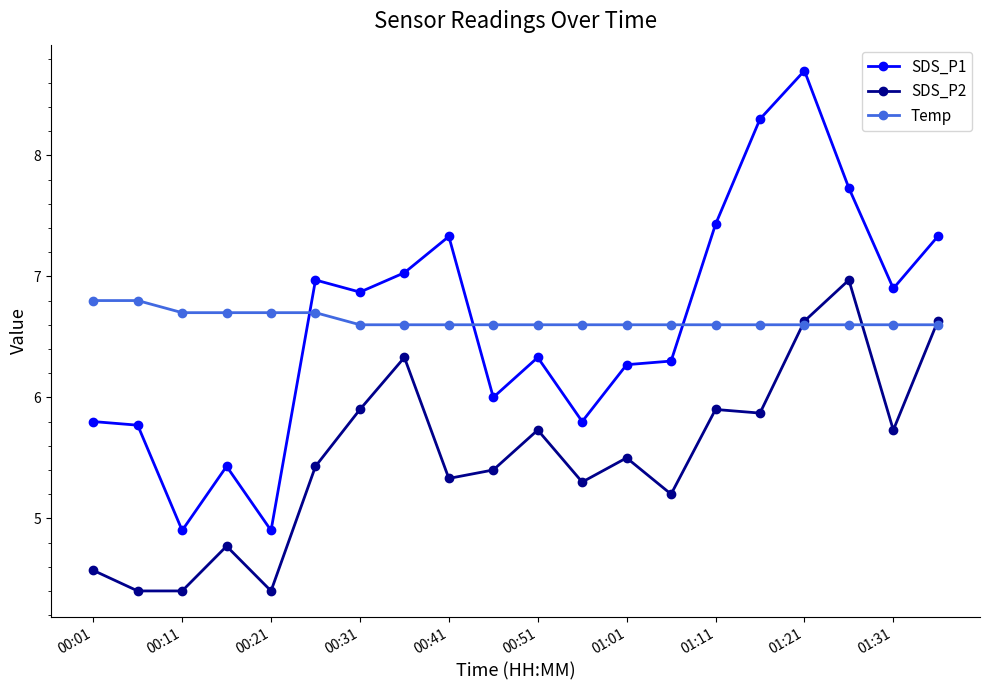

What is the value of the Temp point at the 20th from the left?

6.6